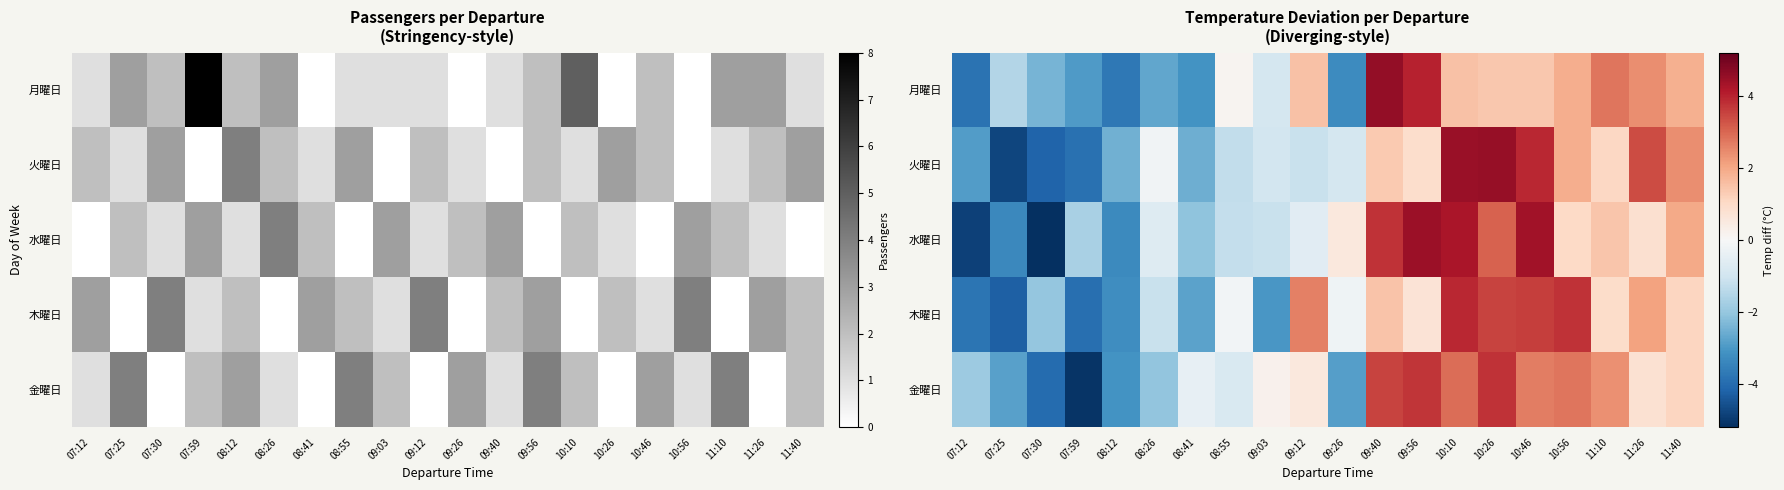

What is the difference between the highest and lowest values at 11:10?

1.8